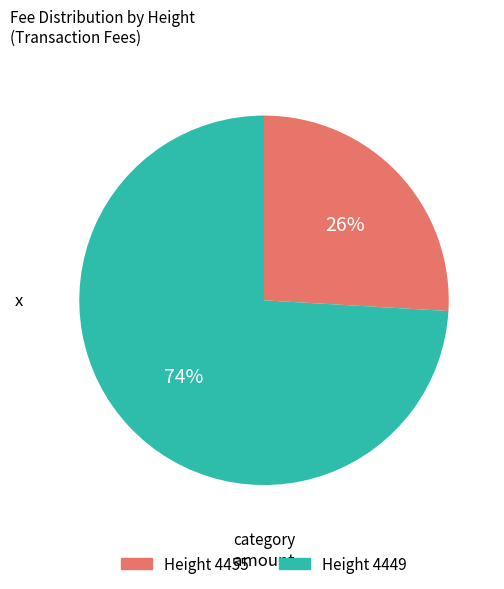

Is there a majority slice in this chart?

Yes